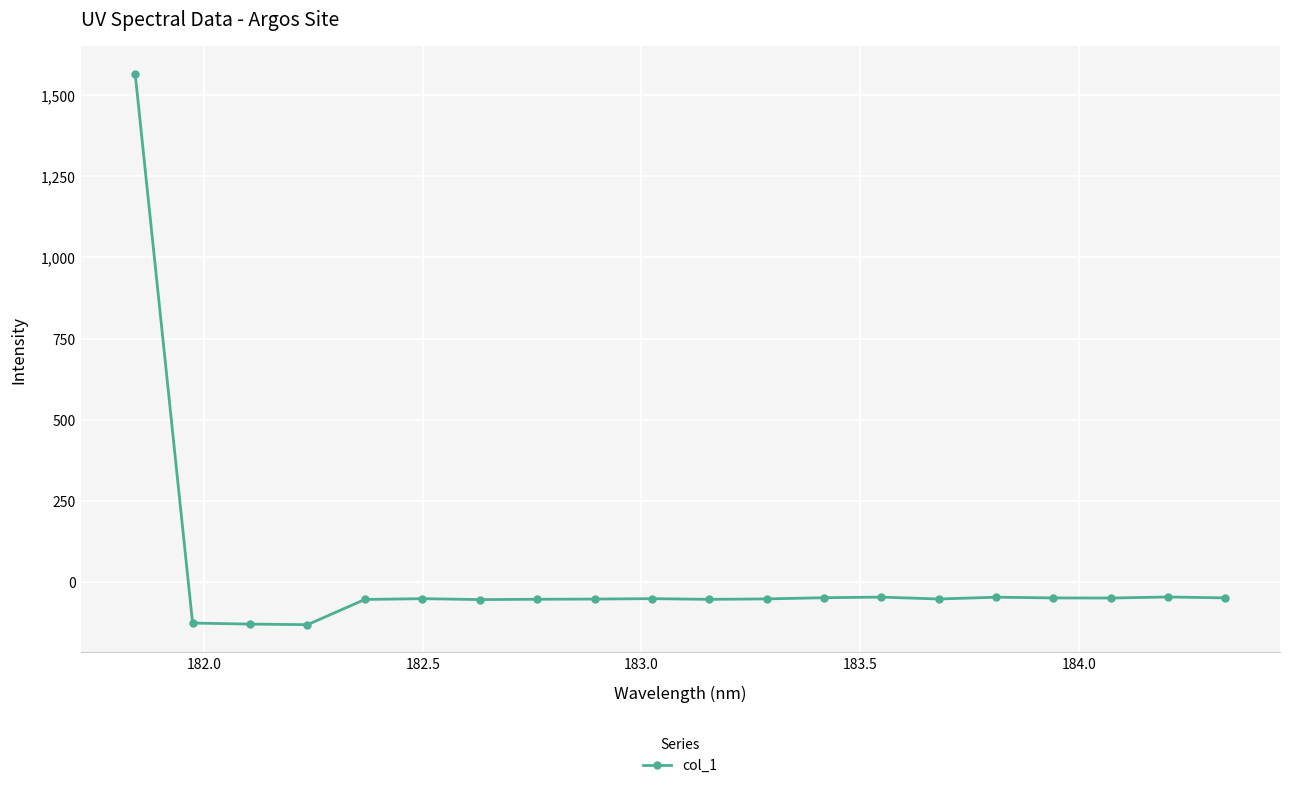

What is the smallest value displayed?

-131.7